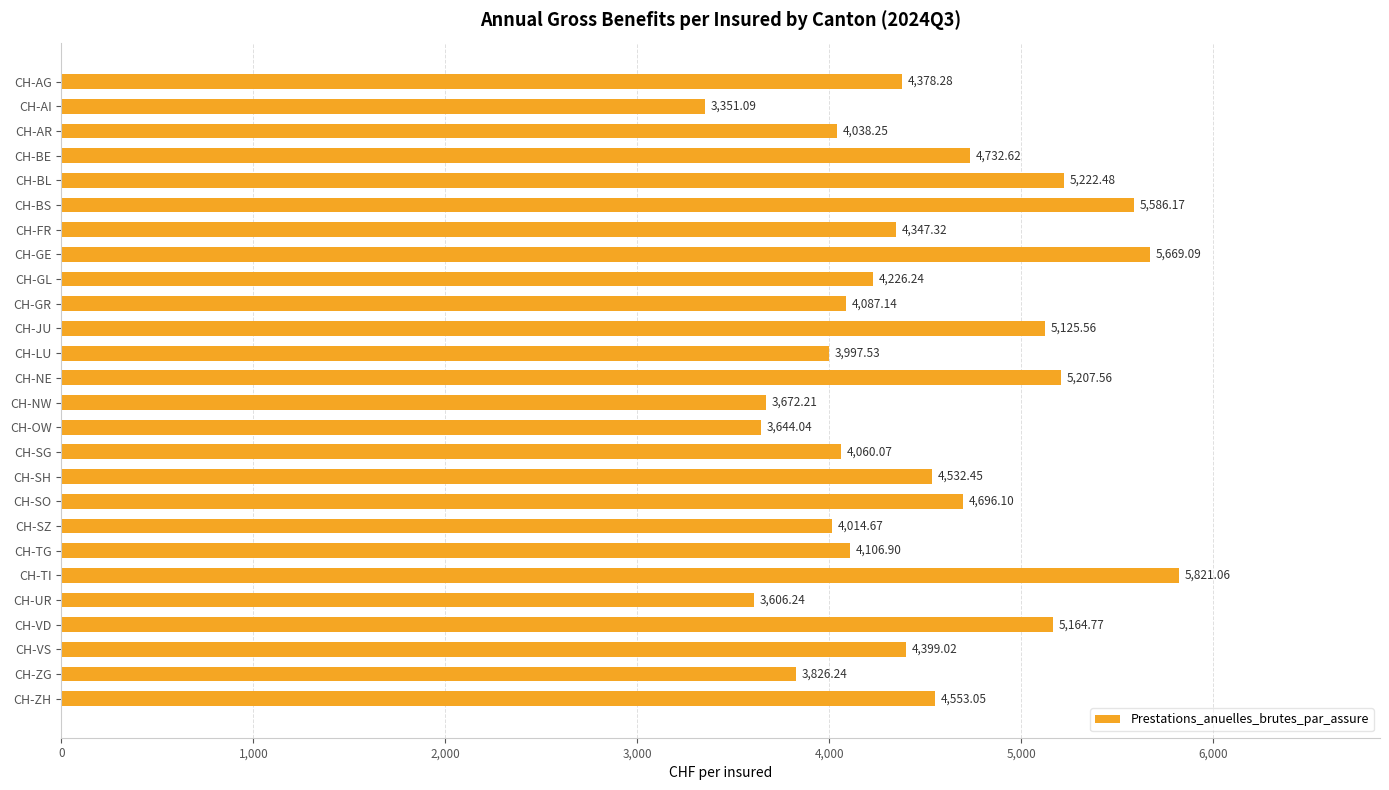

Which category has the lowest value across all series?

CH-AI